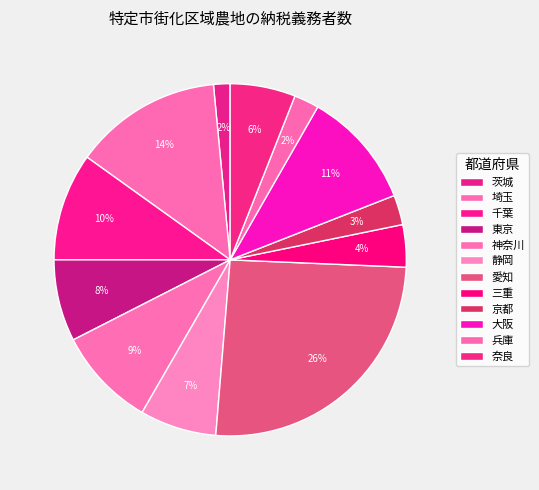

Combined, what portion of the pie is 愛知 and 京都?

28.4%